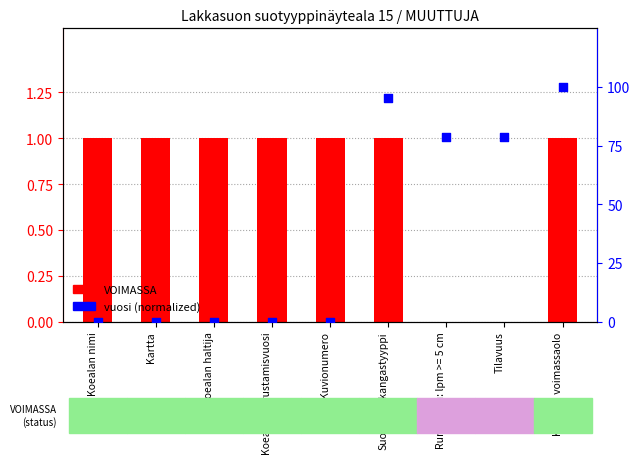

At how many categories does at least one series exceed 96?

1